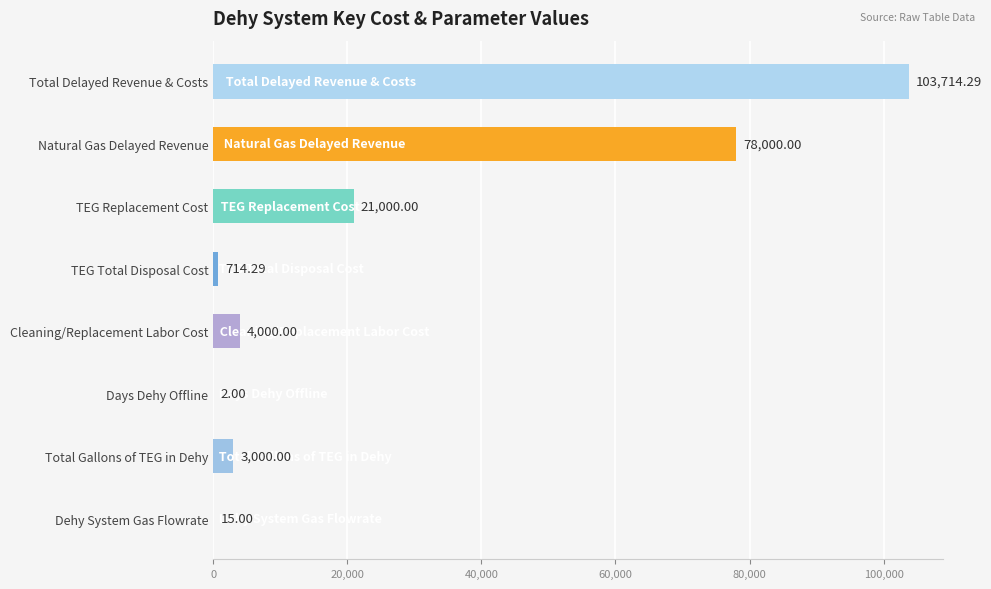

Which category has the highest value across all series?

Total Delayed Revenue & Costs